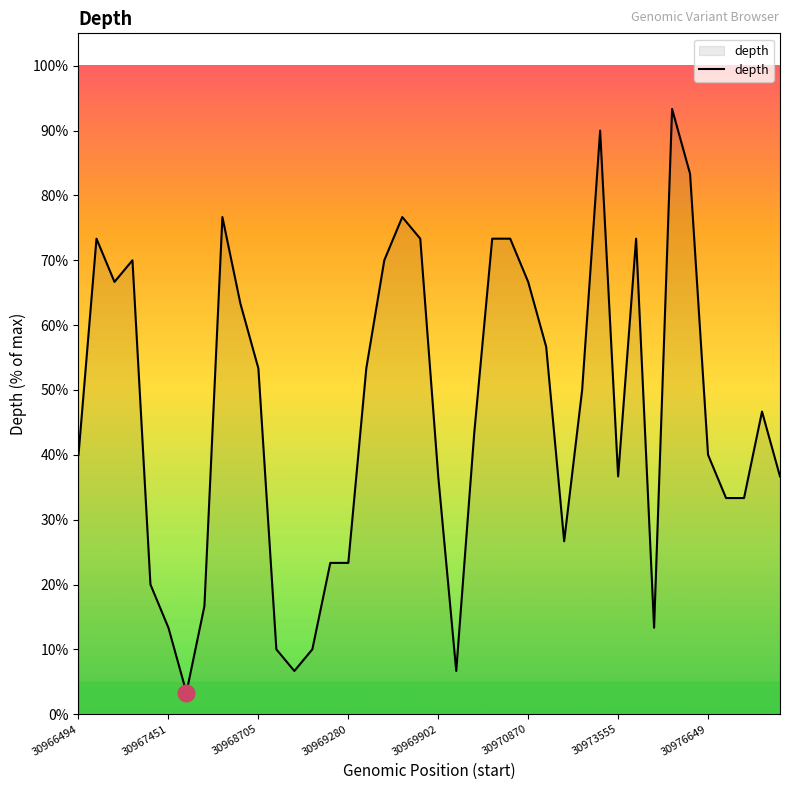

What is the smallest value displayed?

3.3